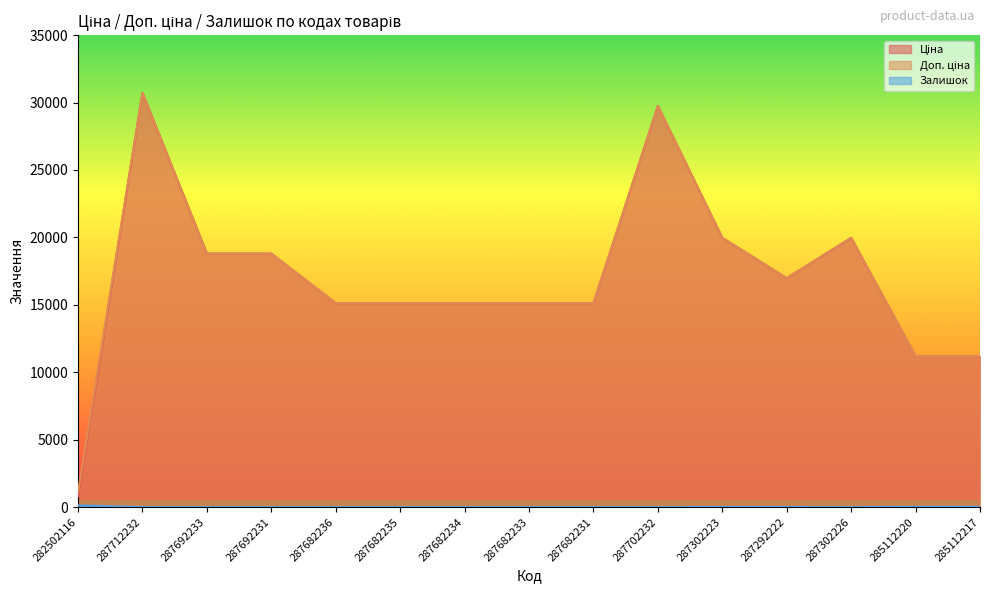

Is it true that Ціна equals 22851.1 at 287682231?

False